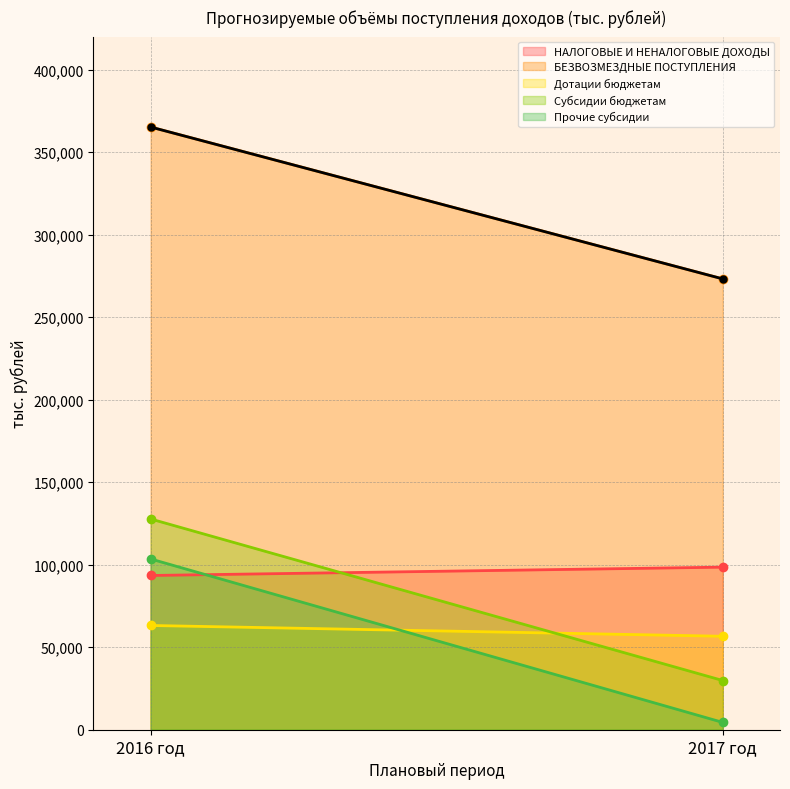

Reading left to right, transcribe all the data shown in this chart.

НАЛОГОВЫЕ И НЕНАЛОГОВЫЕ ДОХОДЫ: 93466.8	98523.0
БЕЗВОЗМЕЗДНЫЕ ПОСТУПЛЕНИЯ: 365241.0	273197.7
Дотации бюджетам: 63173.0	56639.0
Субсидии бюджетам: 127721.5	29813.3
Прочие субсидии: 103499.5	4428.3